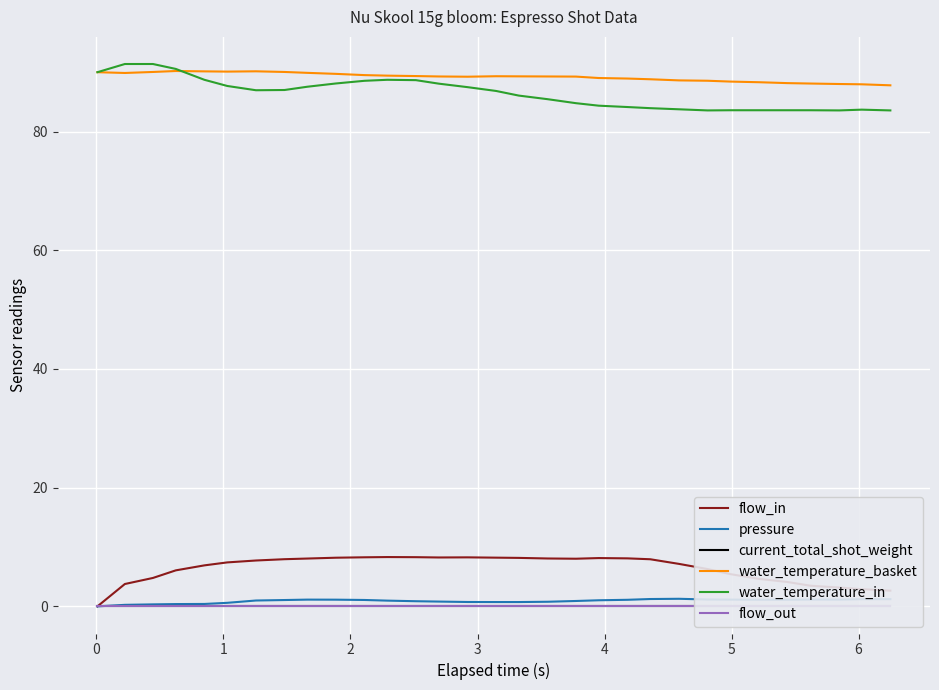

What is the maximum value for water_temperature_in?

91.4